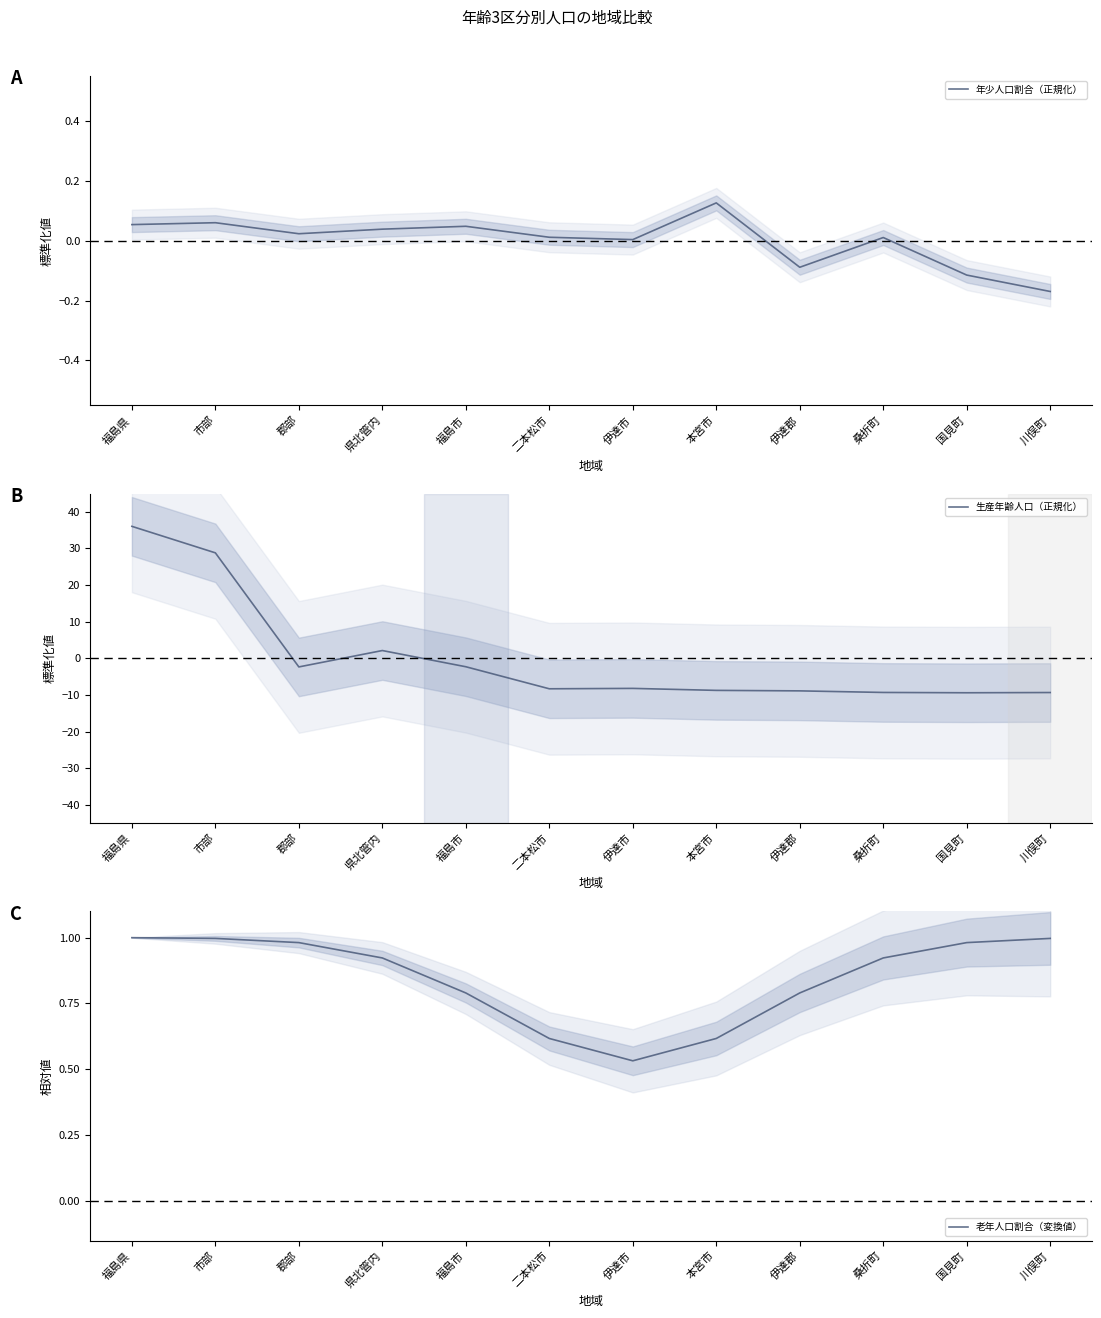

How many values in the 生産年齢人口（正規化） series are below -8?

7